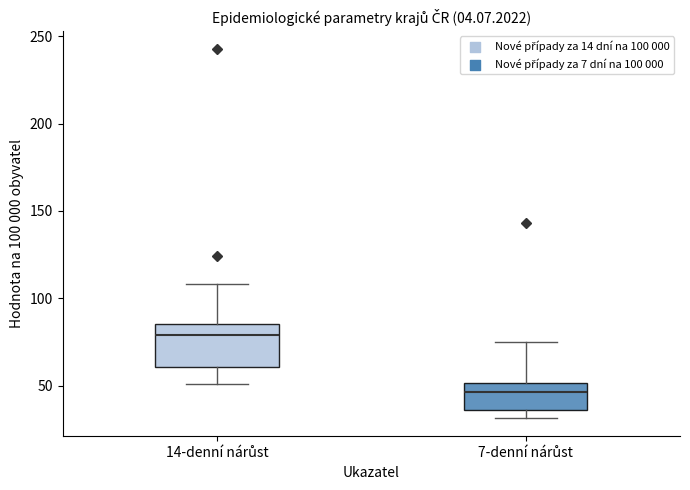

Reading left to right, transcribe this box plot: for each box, give where its median line is, the range the box spans, and where its two whiskers end, as read against the y-axis. The values are not printed on the chart, so give them approximately, as read against the axis.

14-denní nárůst: median 80, box 60 to 85, whiskers 50 to 110
7-denní nárůst: median 45, box 35 to 50, whiskers 30 to 75